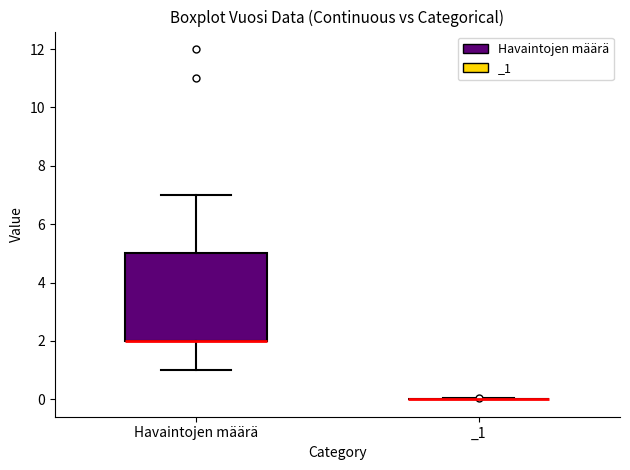

Which box is the tallest, from its lower edge to its upper edge?

Havaintojen määrä